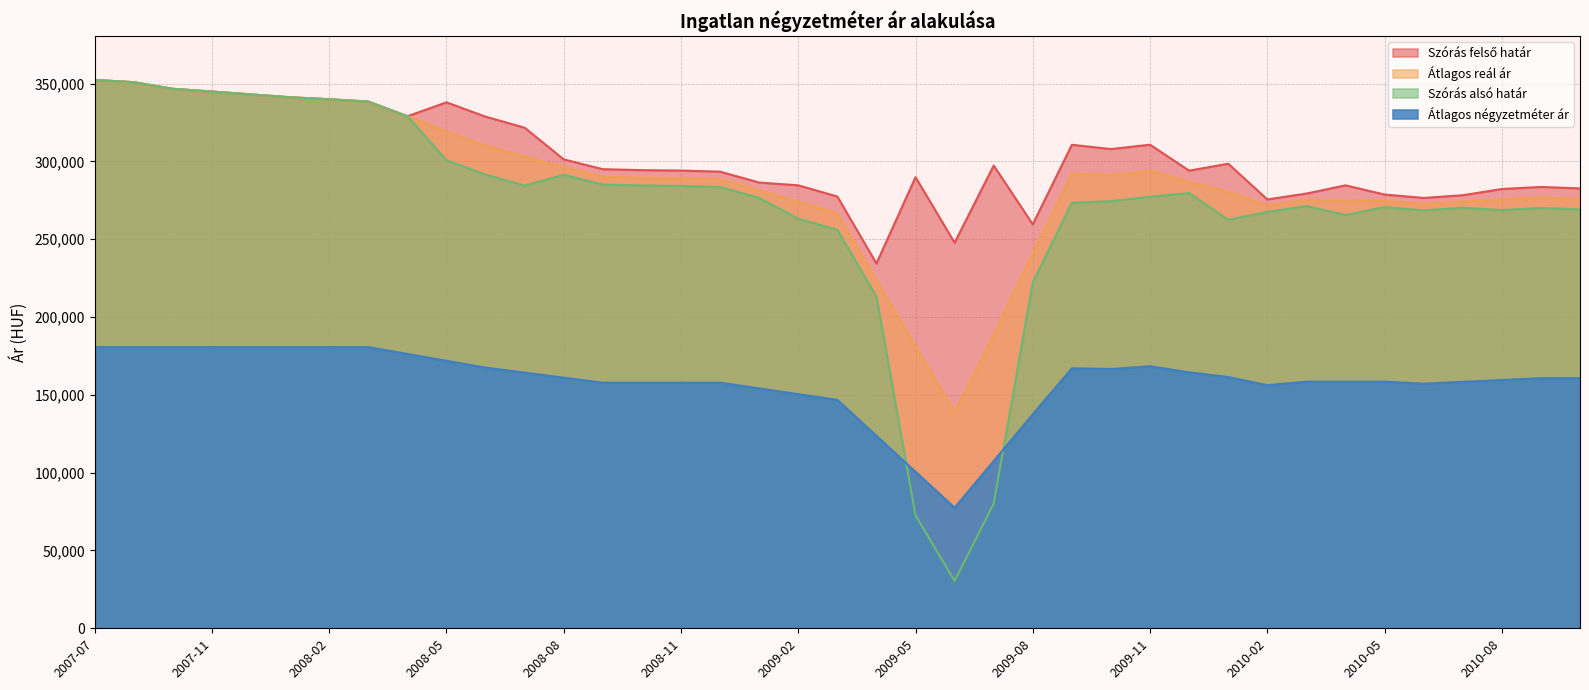

True or false: Szórás felső határ and Átlagos négyzetméter ár cross at least once.

False